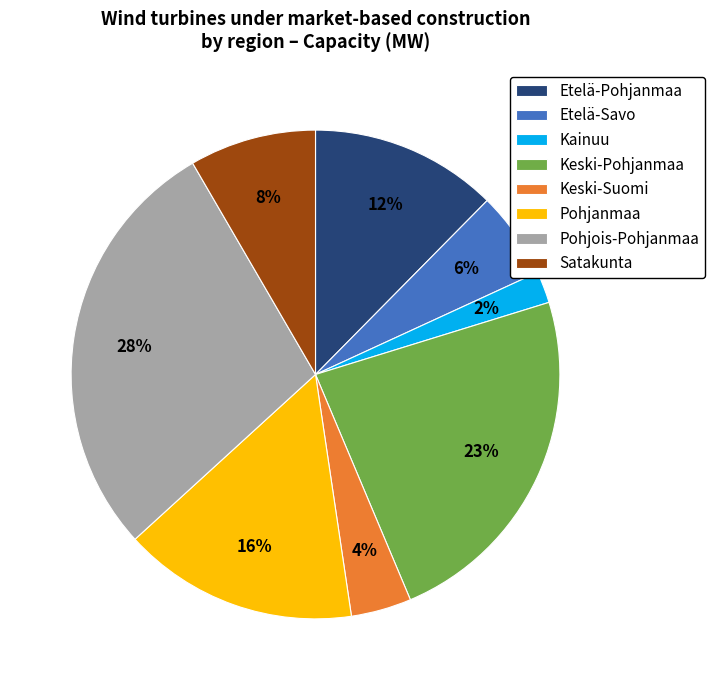

Is the sum of Satakunta and Pohjois-Pohjanmaa greater than half?

No